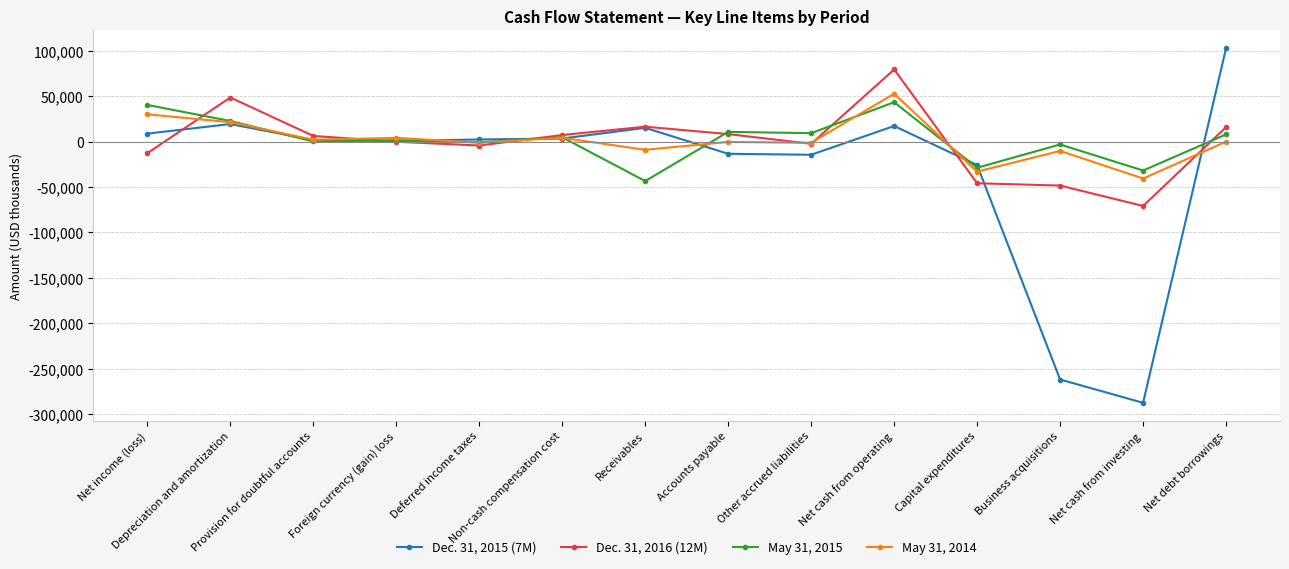

Is the value of May 31, 2015 at Capital expenditures greater than the value of Dec. 31, 2016 (12M) at Net income (loss)?

No